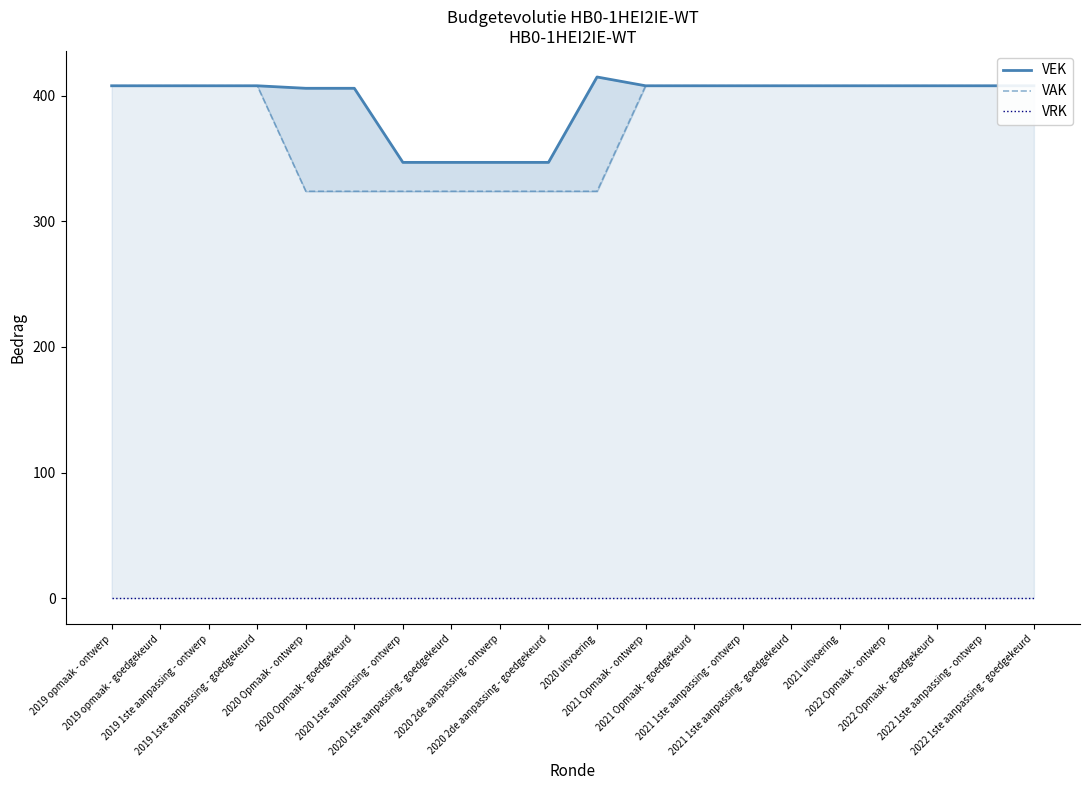

Reading left to right, what are all the values shown in this chart?

VEK: 408	408	408	408	406	406	347	347	347	347	415	408	408	408	408	408	408	408	408	408
VAK: 408	408	408	408	324	324	324	324	324	324	324	408	408	408	408	408	408	408	408	408
VRK: 0	0	0	0	0	0	0	0	0	0	0	0	0	0	0	0	0	0	0	0